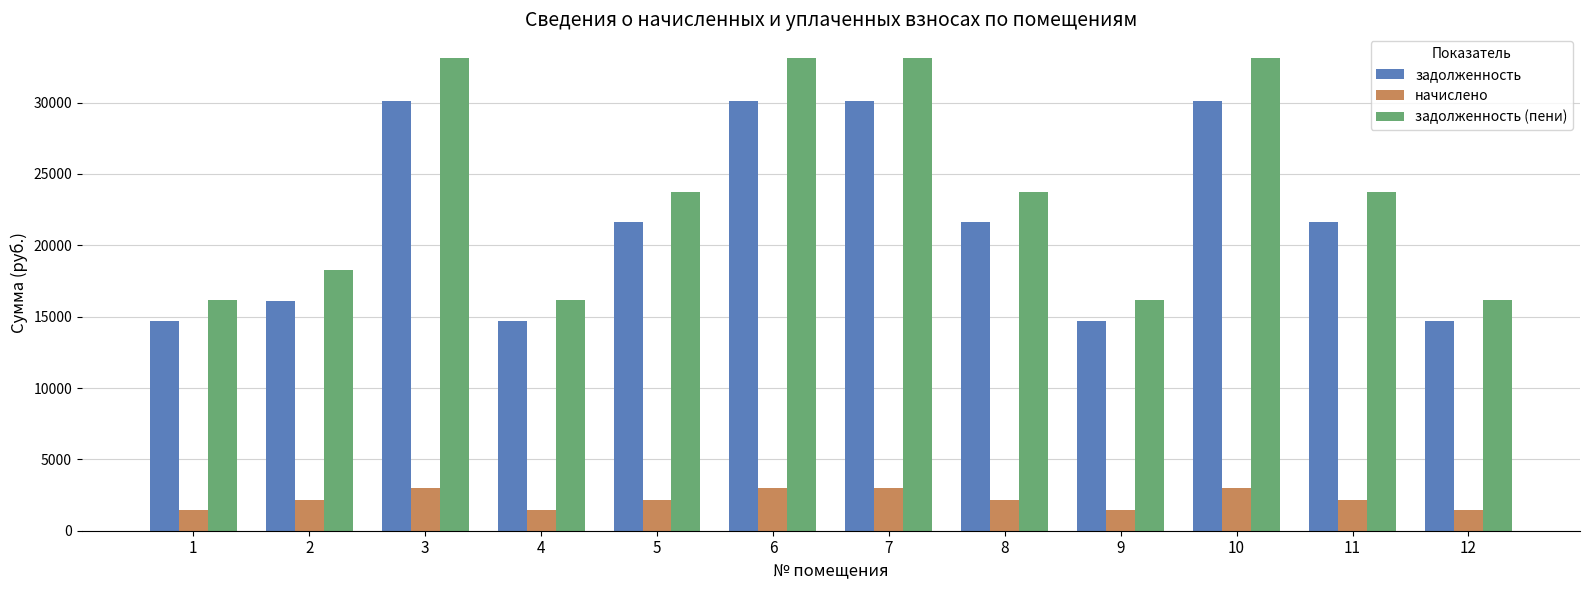

What is the value of the задолженность (пени) bar at the 12th from the left?

16152.4